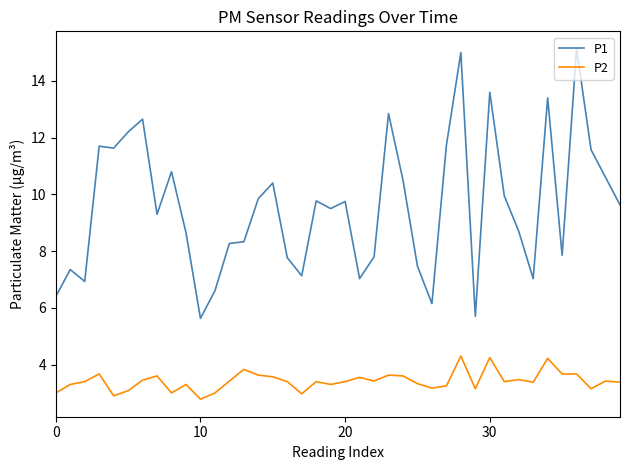

What is the difference between the maximum and minimum values in the P2 series?

1.5